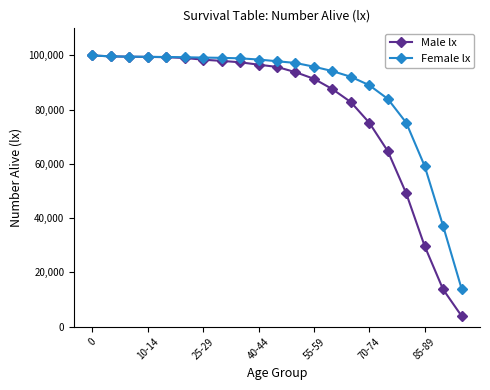

At how many categories does at least one series exceed 33791?

20